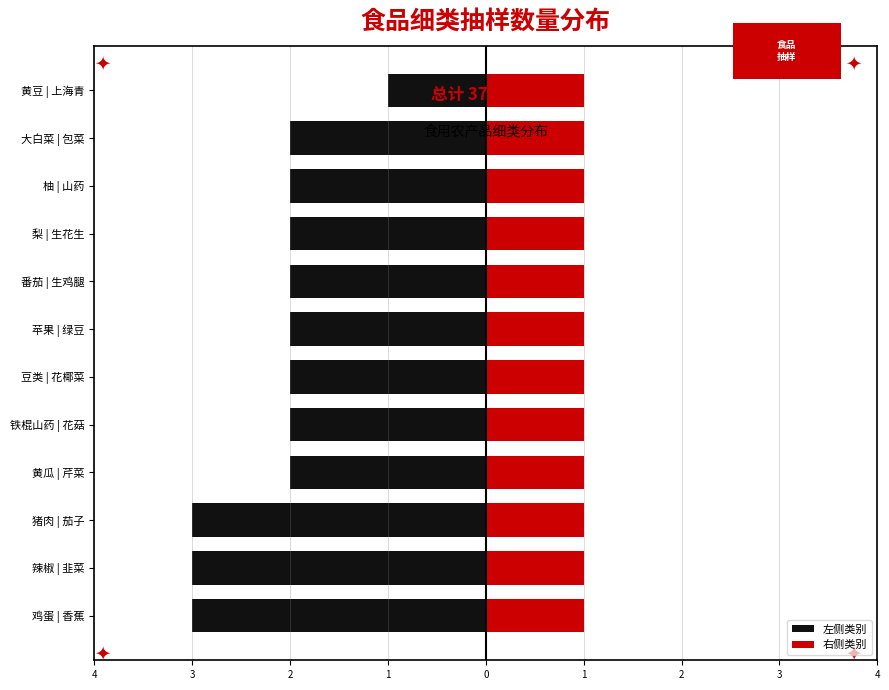

True or false: 右侧类别 has a value of 0.4 at 1.

False